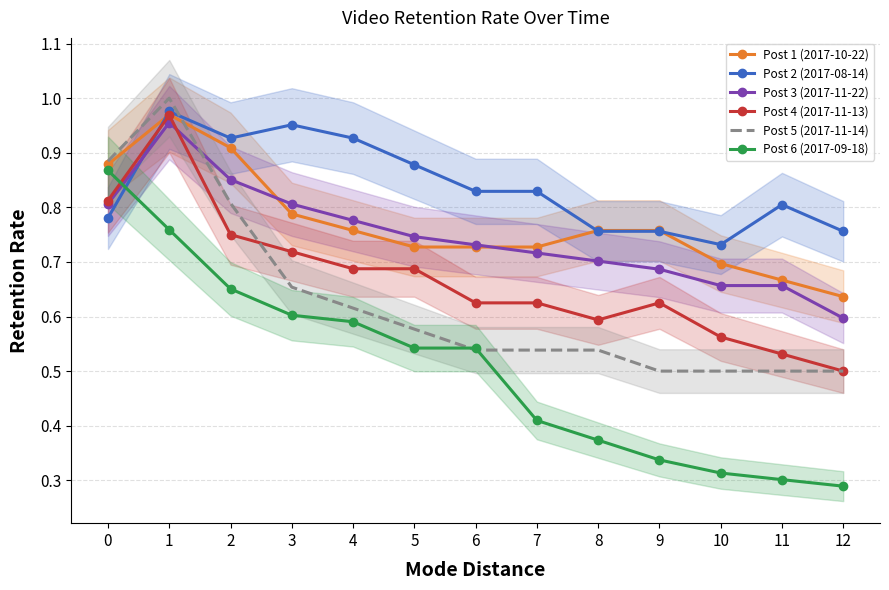

True or false: Post 6 (2017-09-18) has more than 2 interior local peaks.

False